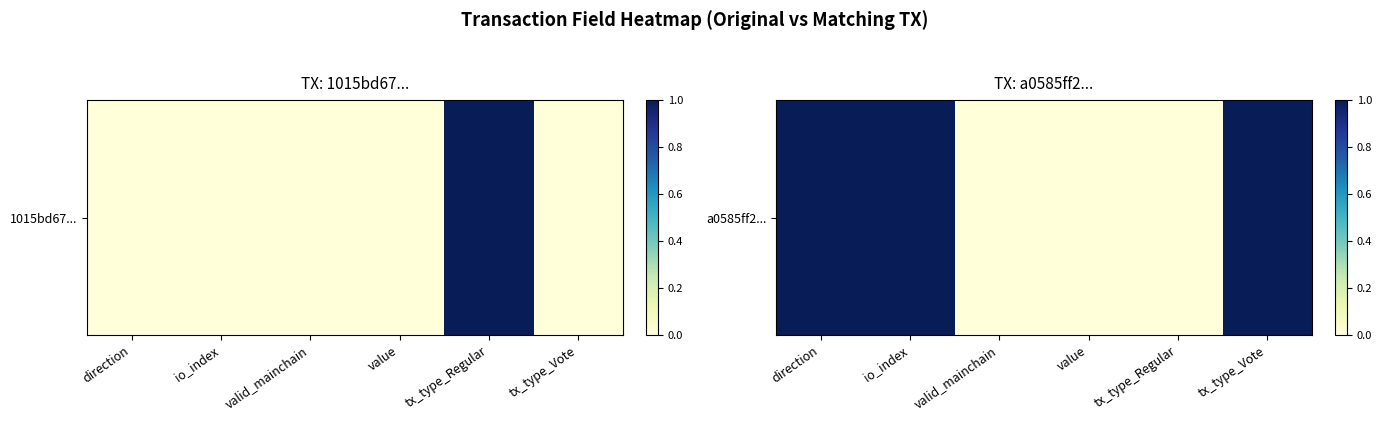

List the labels in order of value, largest first.

direction, io_index, tx_type_Vote, valid_mainchain, value, tx_type_Regular